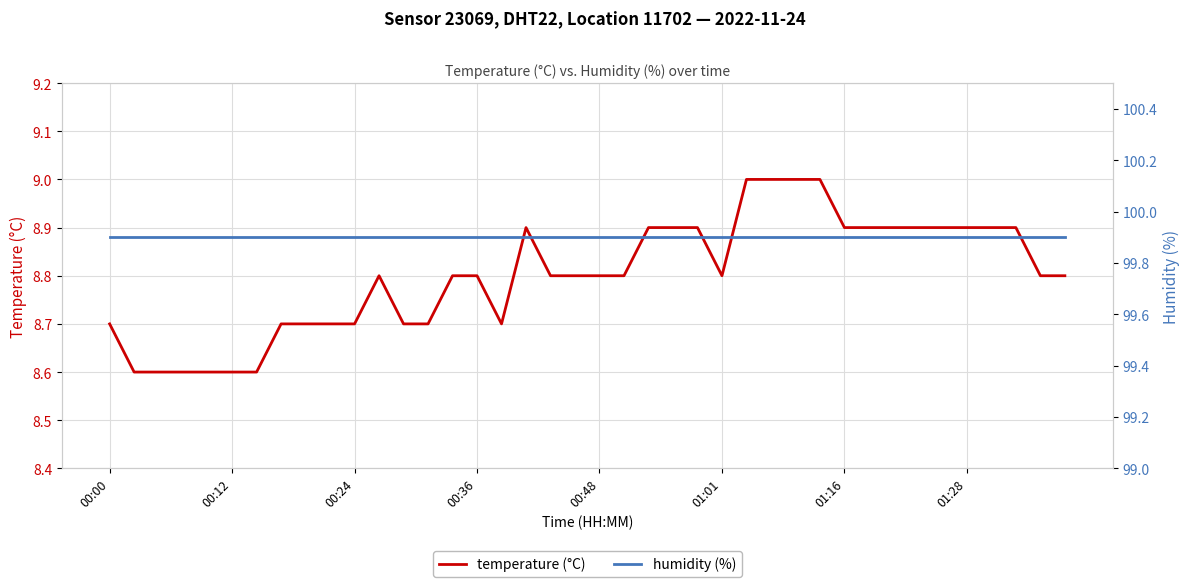

What is the lowest value of the temperature (°C) series?

8.6